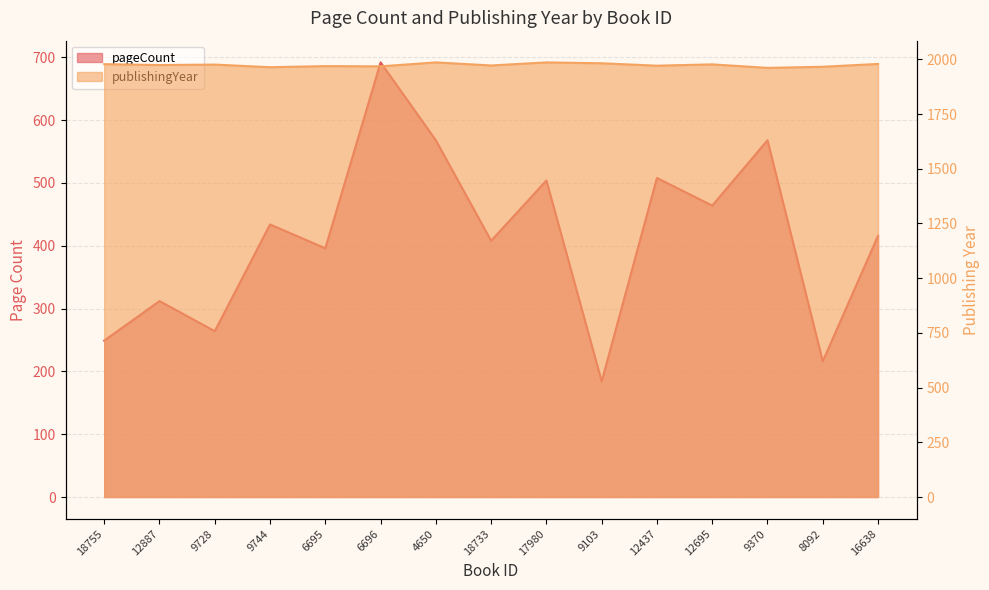

What is the minimum value shown in the chart?

184